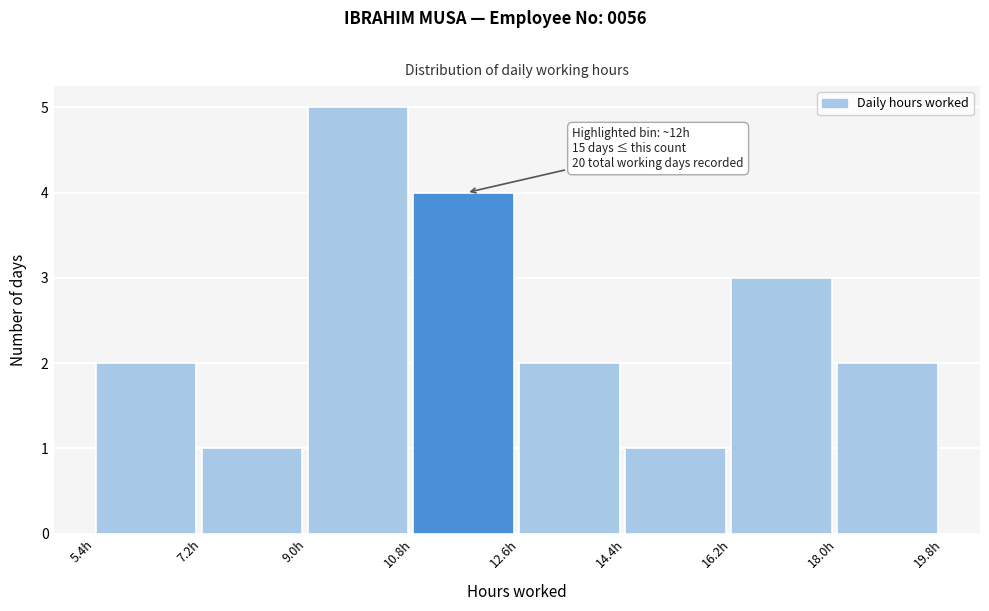

Over which range of the x-axis is the bar tallest?

9.0 to 10.8